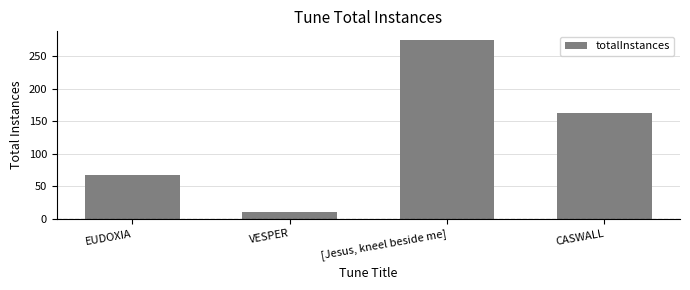

Reading left to right, what are all the values shown in this chart?

67	10	274	162